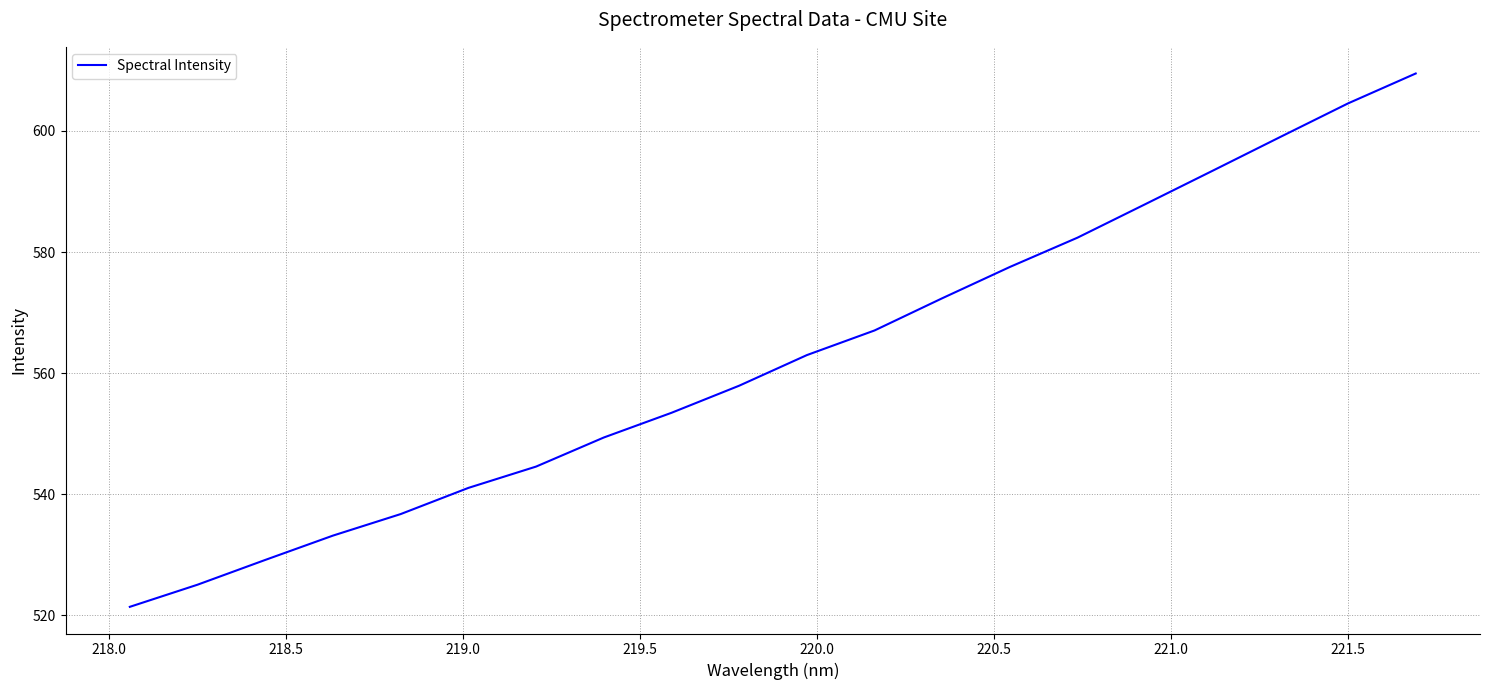

What is the smallest value displayed?

521.4